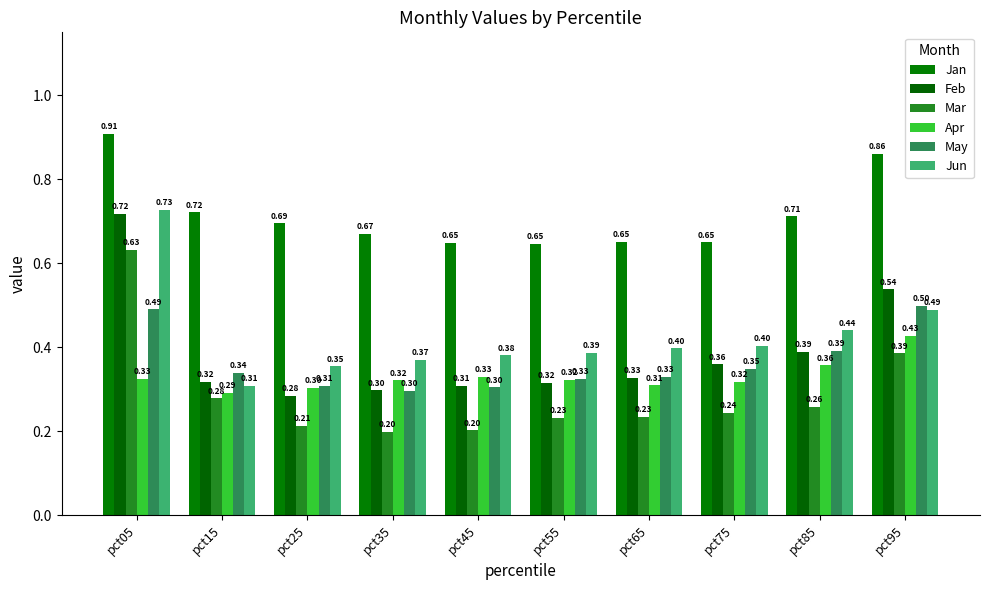

What is the maximum value shown in the chart?

0.9